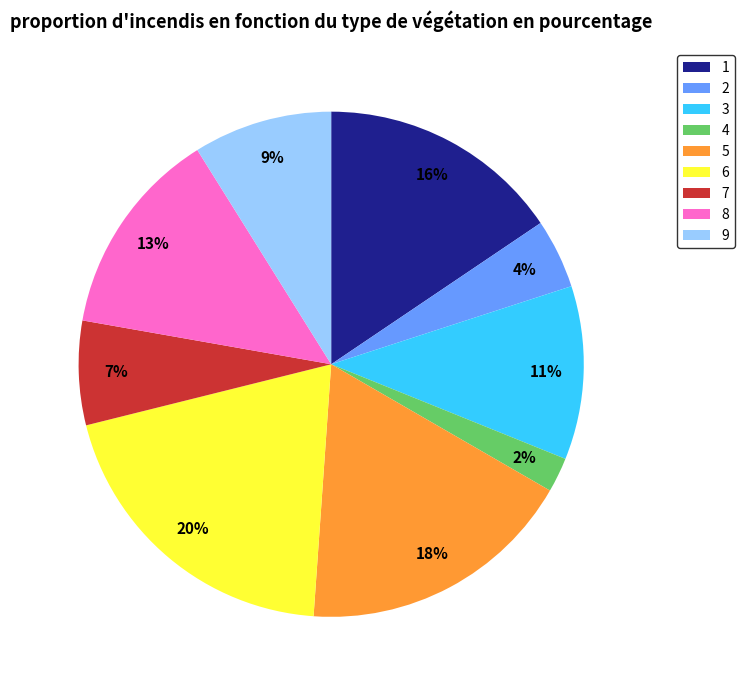

Approximately how many times larger is the value at 4 compared to 5?

0.1